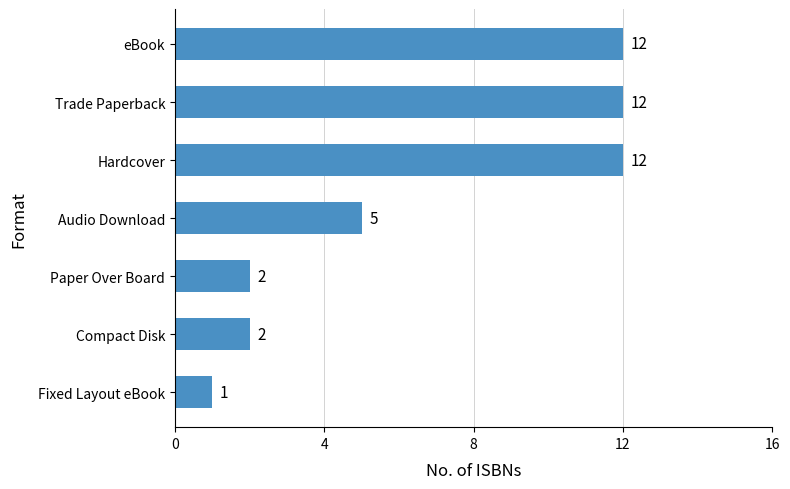

What is the difference between the second highest and second lowest values?

10